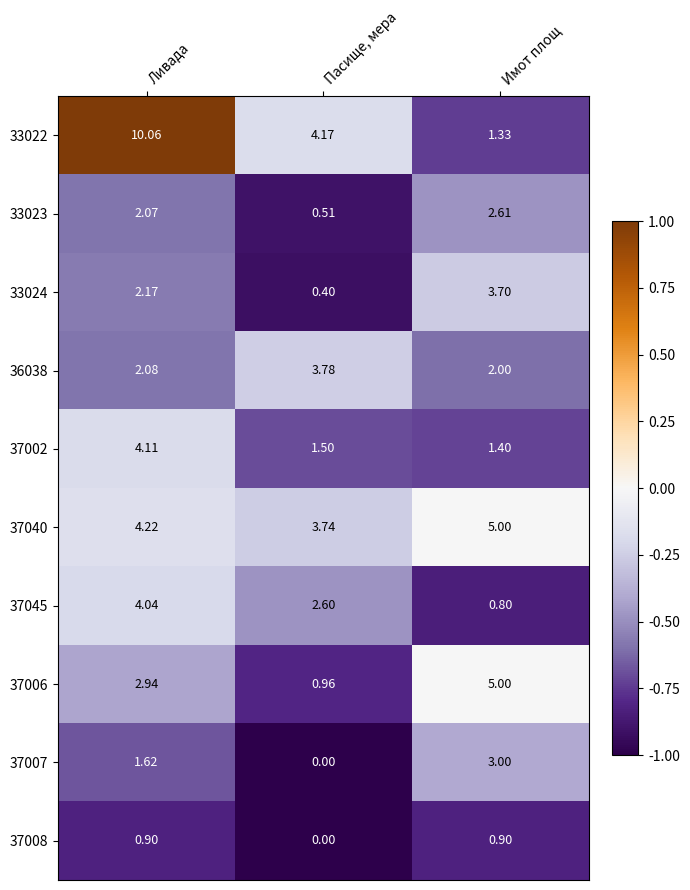

At which category does the chart reach its peak across all series?

Ливада